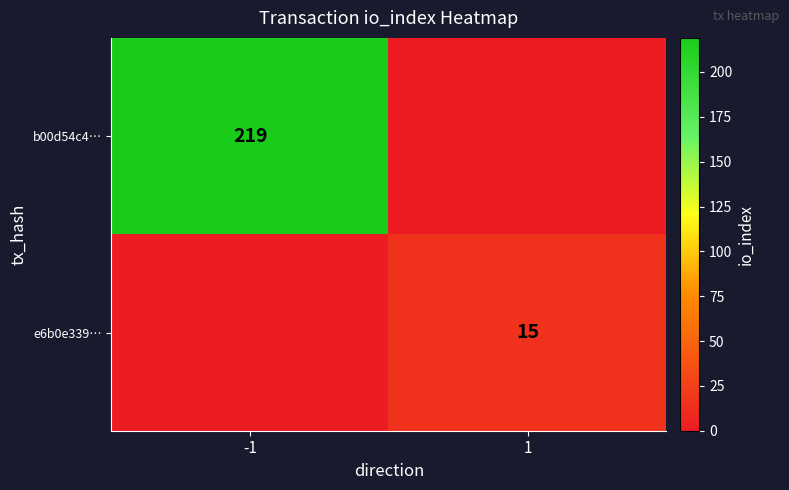

At how many categories does at least one series exceed 100?

1